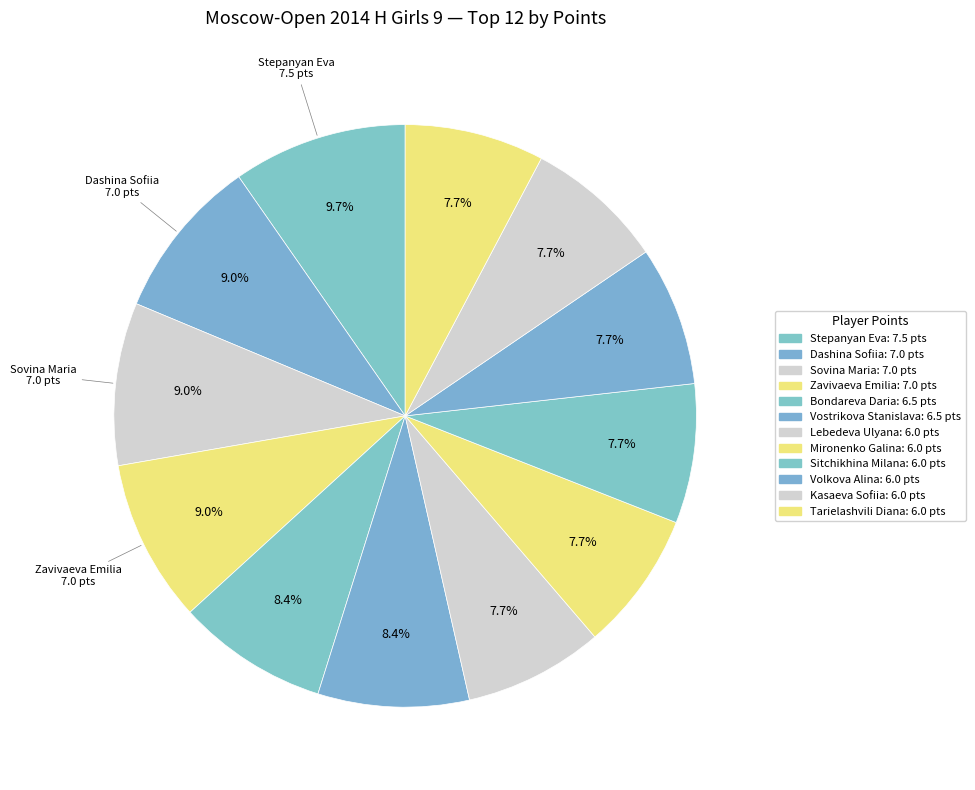

How many slices are in this pie chart?

12